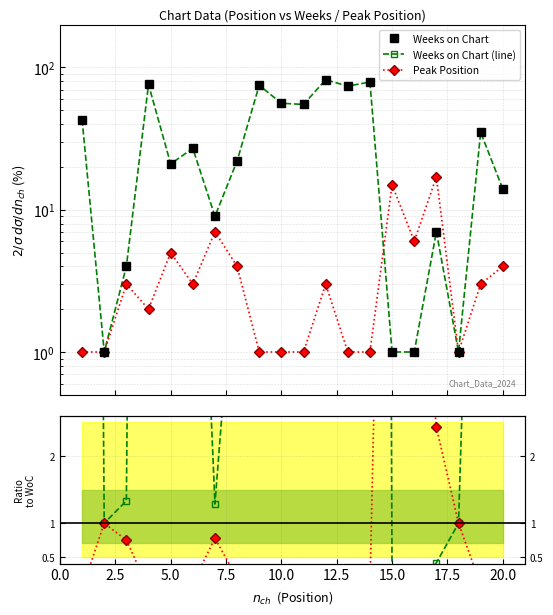

Is the value of Weeks on Chart (line) at 11 greater than the value of Peak / WoC at 20.0?

Yes